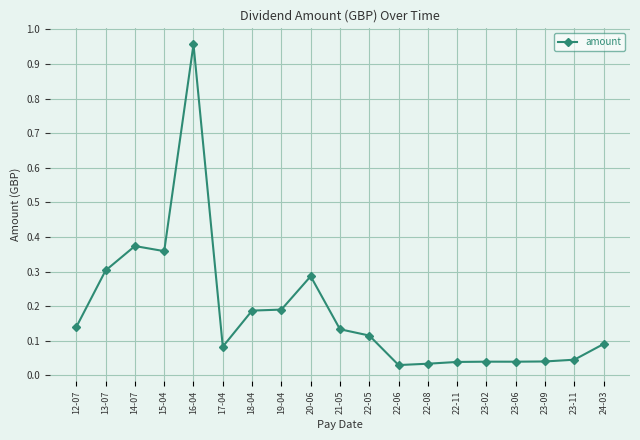

The chart shows a value of 0.1 at 12-07. True or false?

True